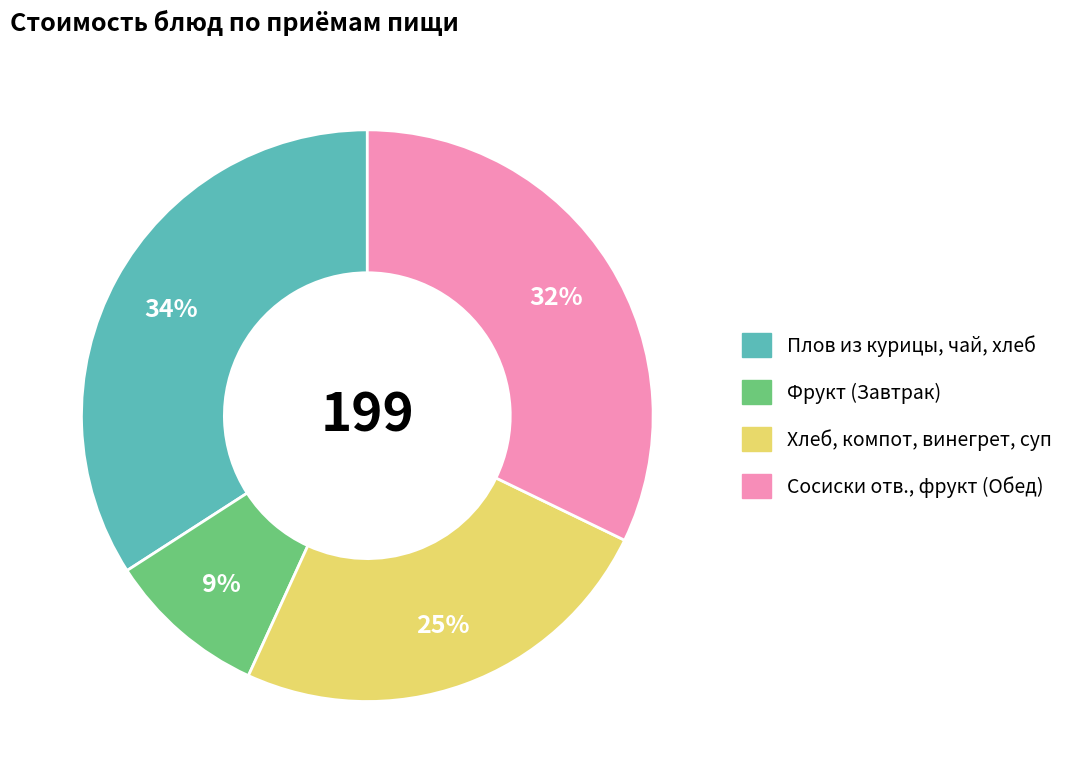

How many slices are in this pie chart?

4